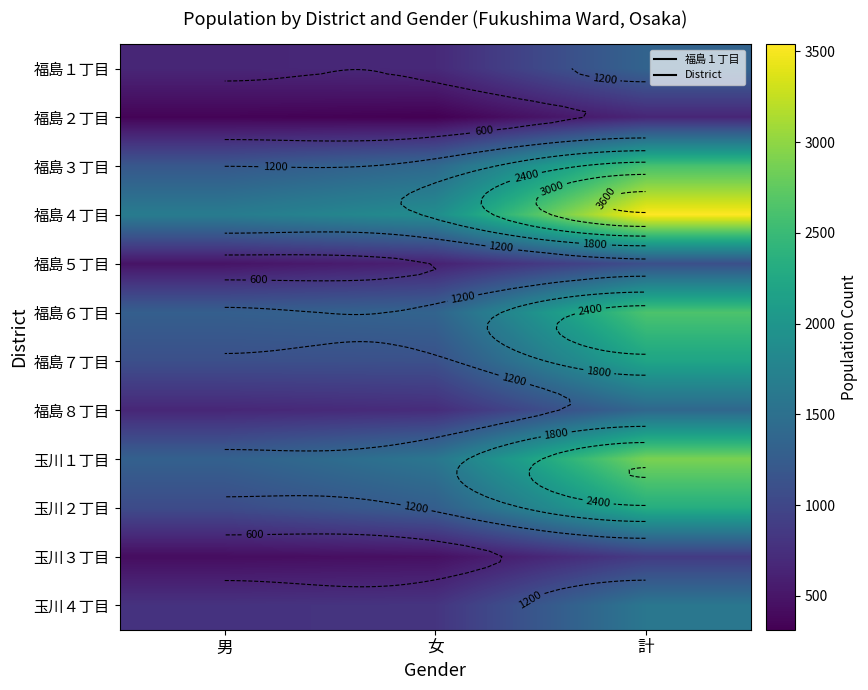

Reading left to right, extract all data points from this chart.

福島１丁目: 658	687	1345
福島２丁目: 344	314	658
福島３丁目: 1196	1408	2604
福島４丁目: 1658	1882	3540
福島５丁目: 484	611	1095
福島６丁目: 1287	1348	2635
福島７丁目: 1094	1108	2202
福島８丁目: 670	722	1392
玉川１丁目: 1309	1582	2891
玉川２丁目: 1047	1277	2324
玉川３丁目: 425	449	874
玉川４丁目: 785	804	1589